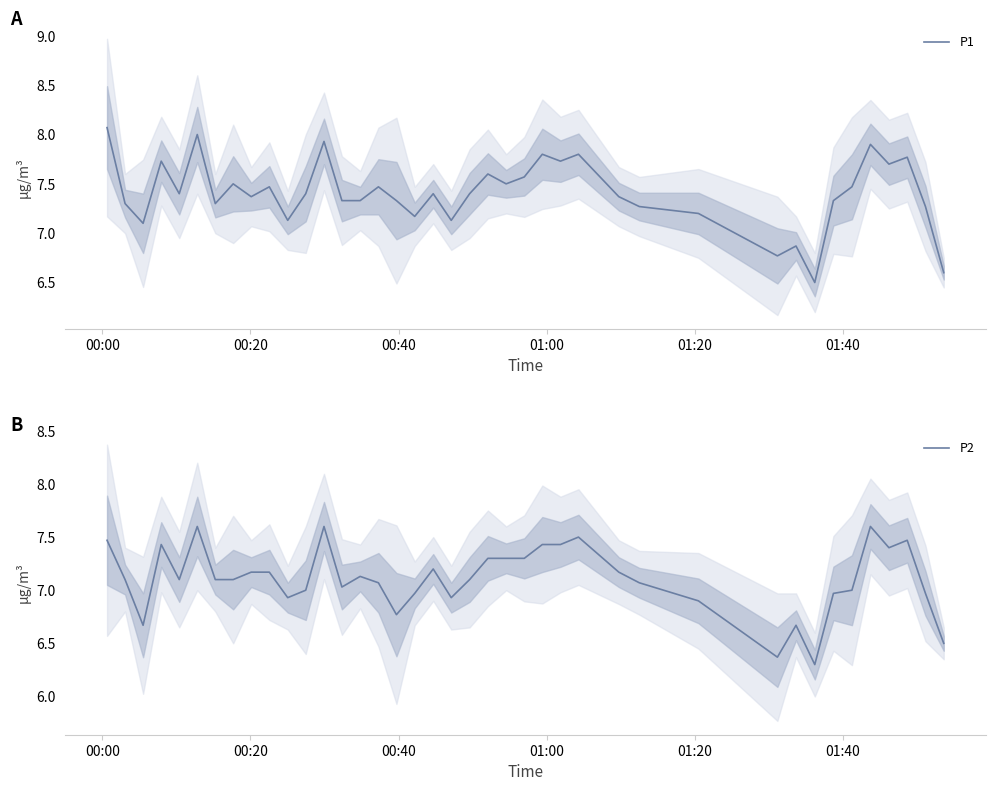

What is the maximum value for P1?

8.1